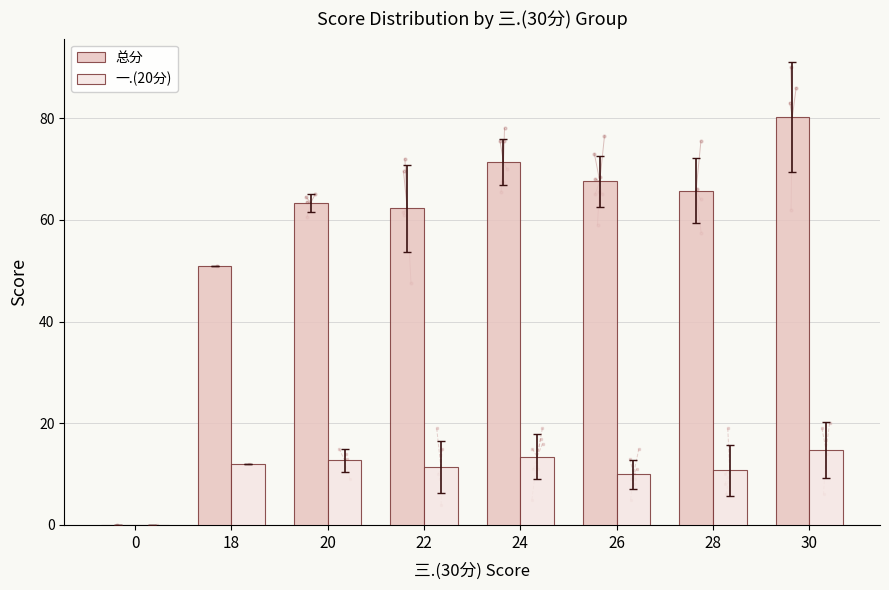

The 一.(20分) series shows 10.8 at 28. True or false?

True